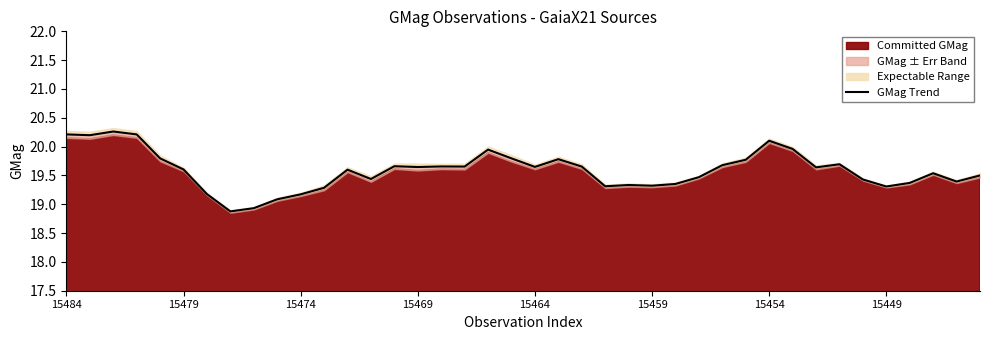

What is the difference between the maximum and minimum values?

1.4